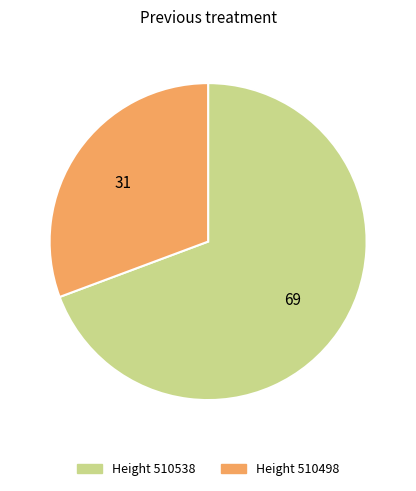

Does Height 510498 represent more than half of the total?

No